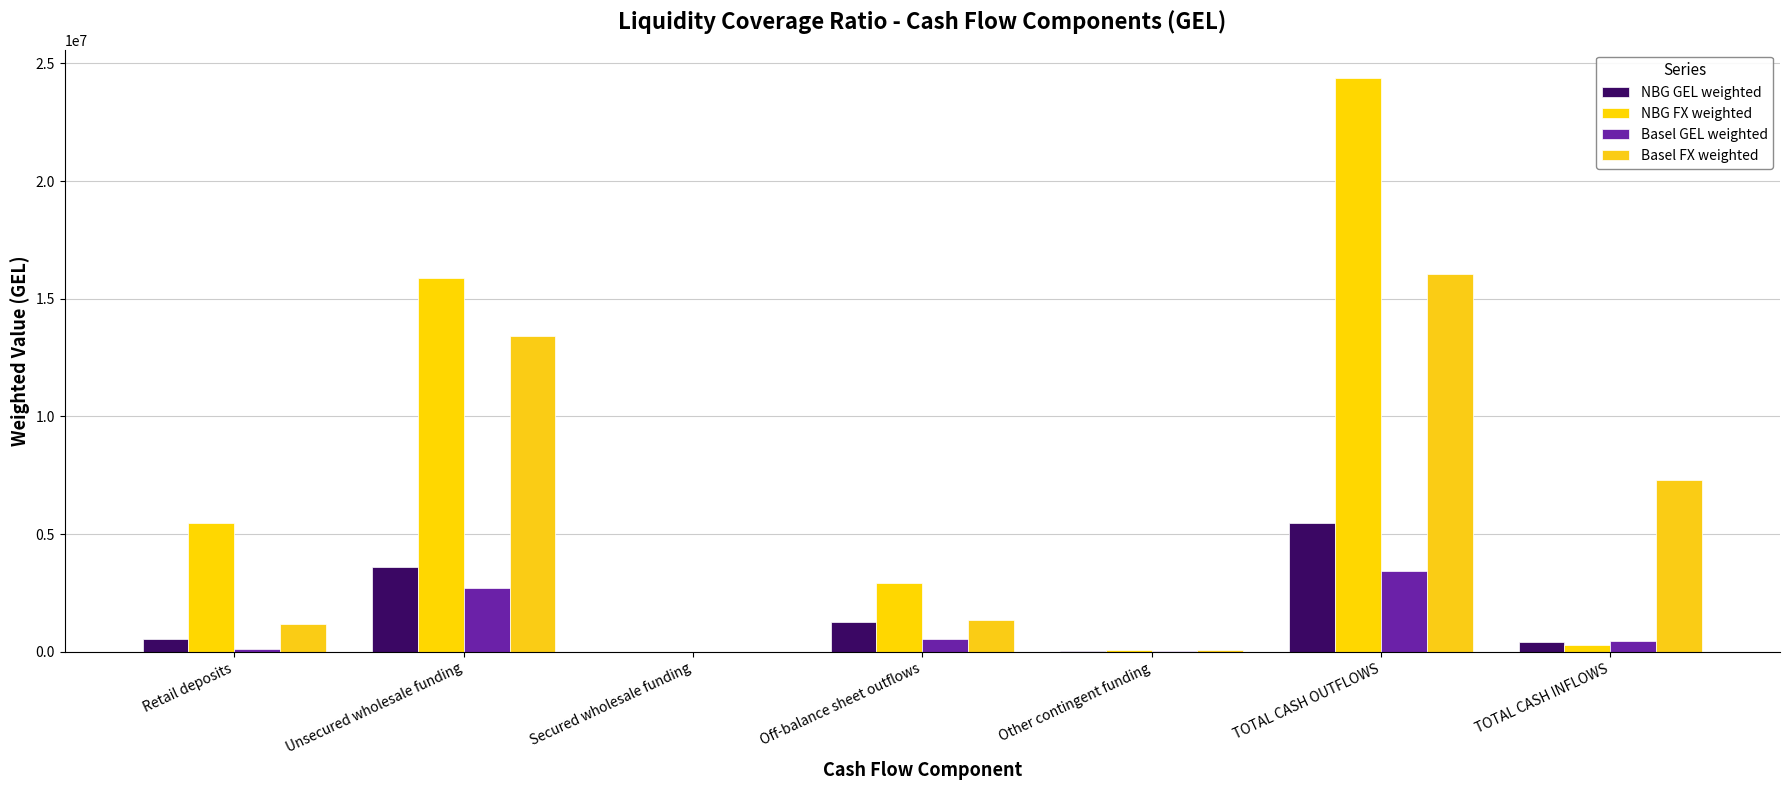

What is the average value of the NBG FX weighted series?

7001097.5